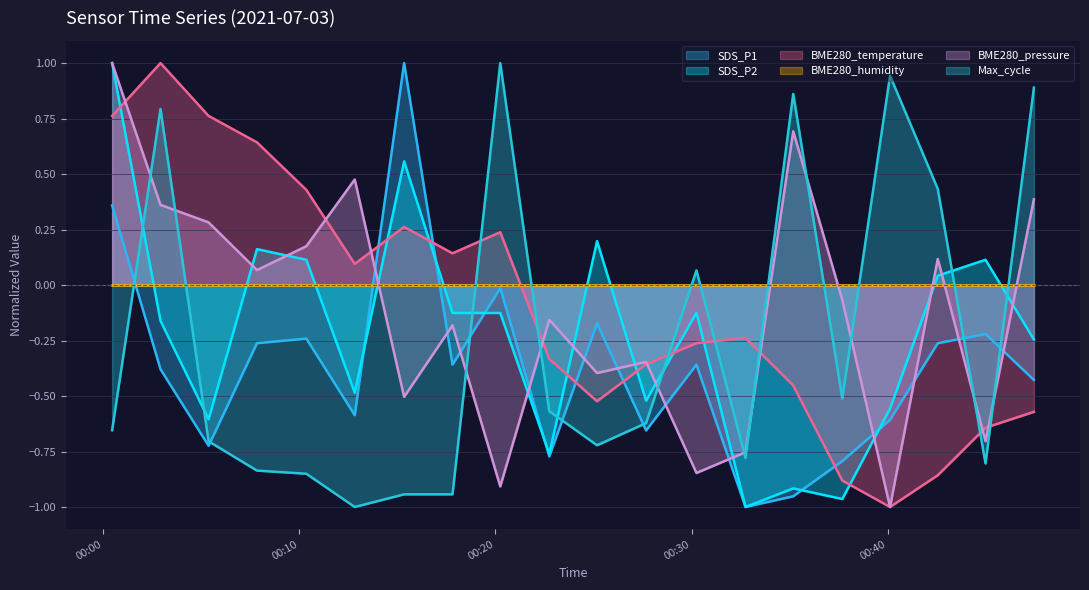

What is the maximum value for Max_cycle?

1.0